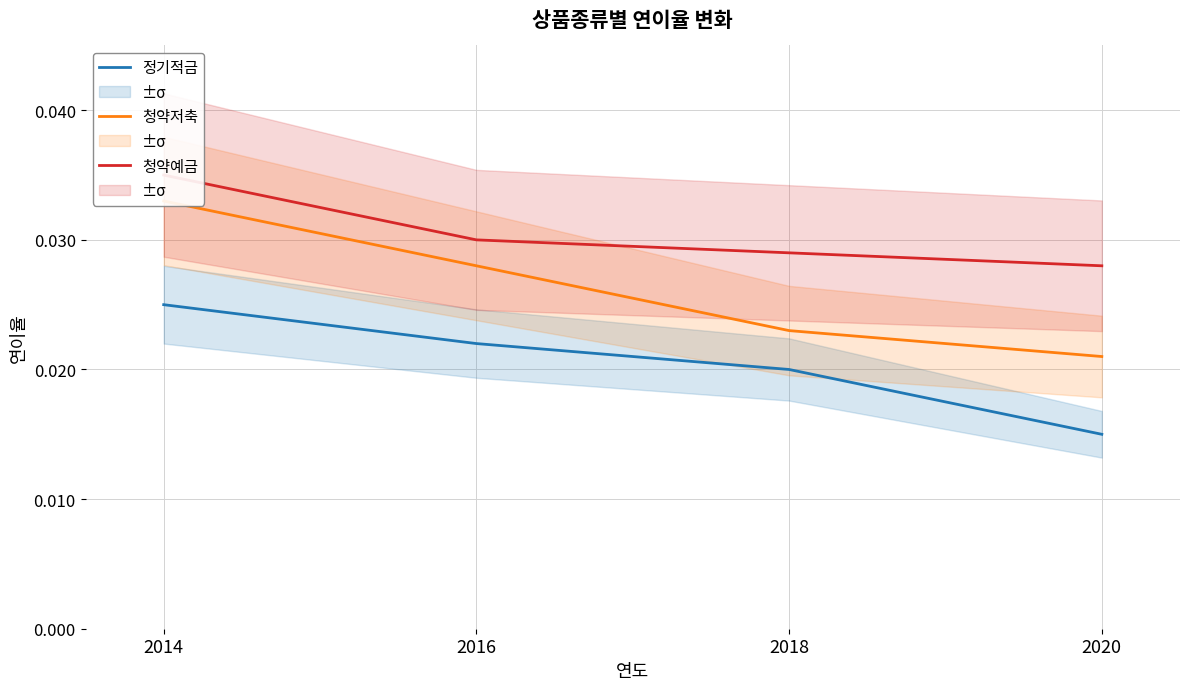

Is the value of 청약저축 at 2014 greater than the value of 정기적금 at 2020?

Yes